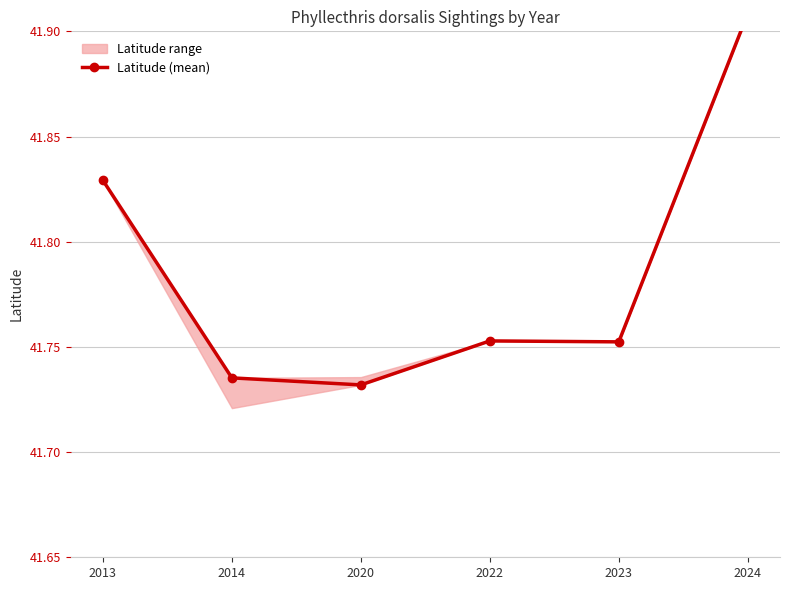

Count the values in the range 41 to 42.

6